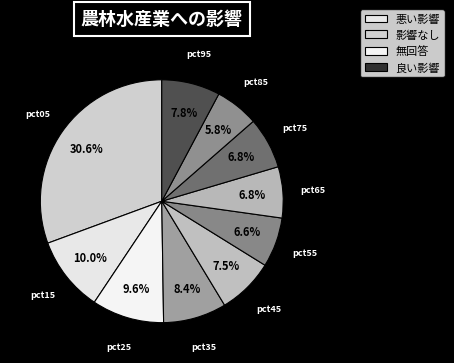

What portion of the pie excludes pct75?

93.2%